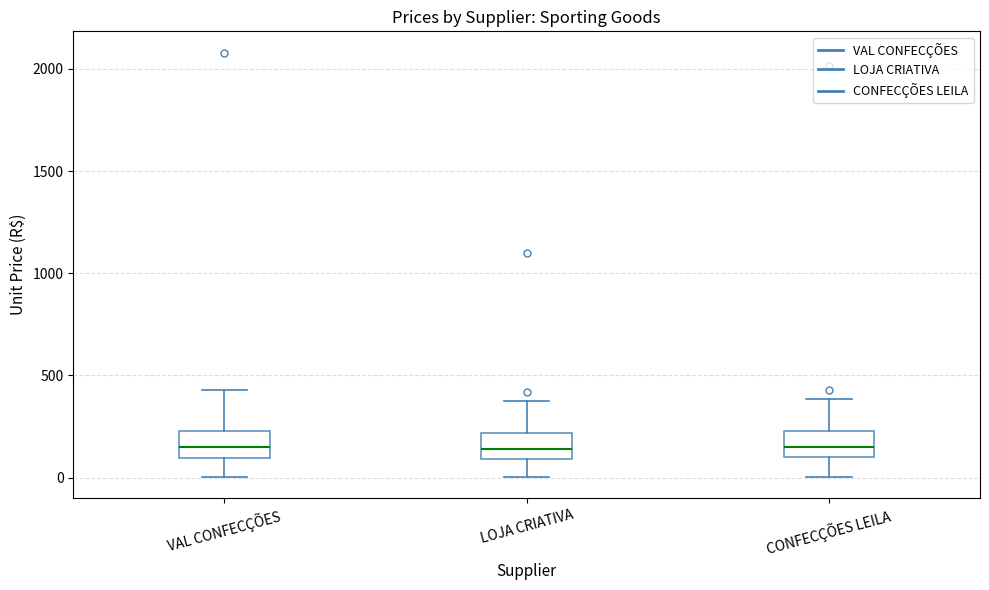

Where does the upper whisker of the box for LOJA CRIATIVA end on the y-axis? The values are not printed on the chart, so give them approximately, as read against the axis.

350